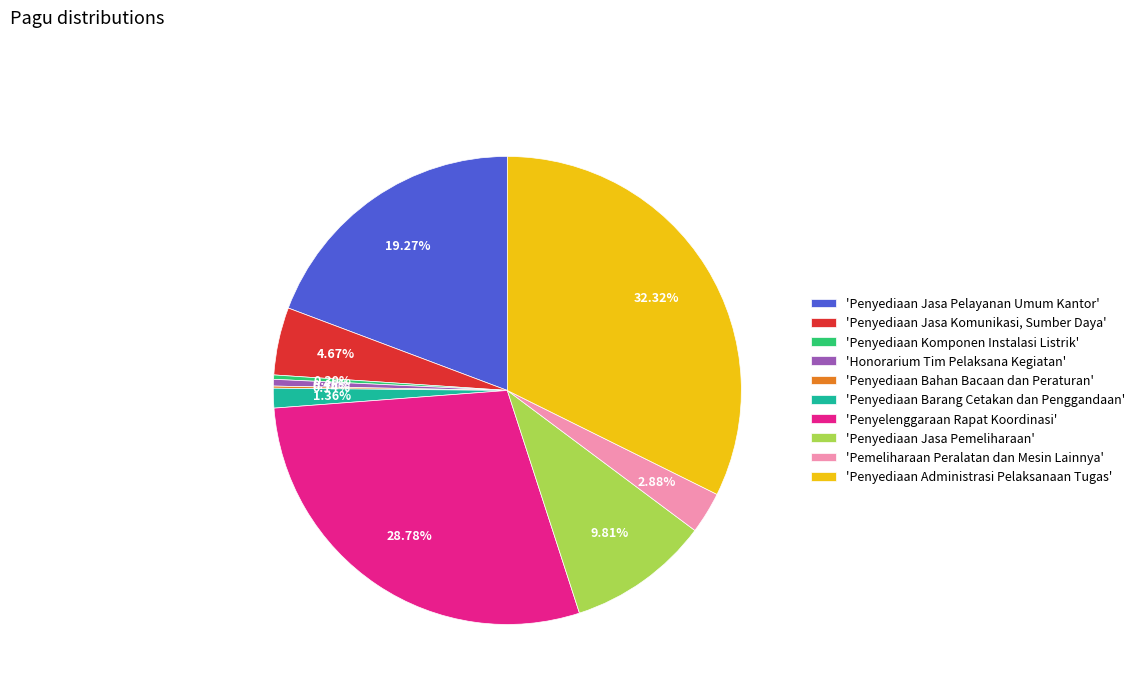

Does any single category account for the majority?

No